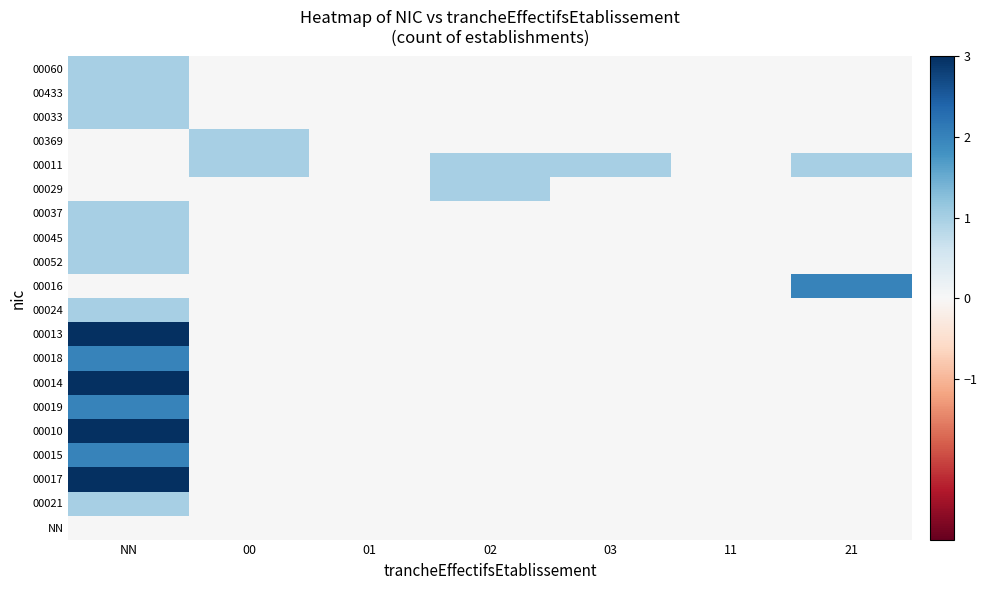

Rank the series by their maximum value, from lowest to highest.

NN, 00060, 00433, 00033, 00369, 00011, 00029, 00037, 00045, 00052, 00024, 00021, 00016, 00018, 00019, 00015, 00013, 00014, 00010, 00017